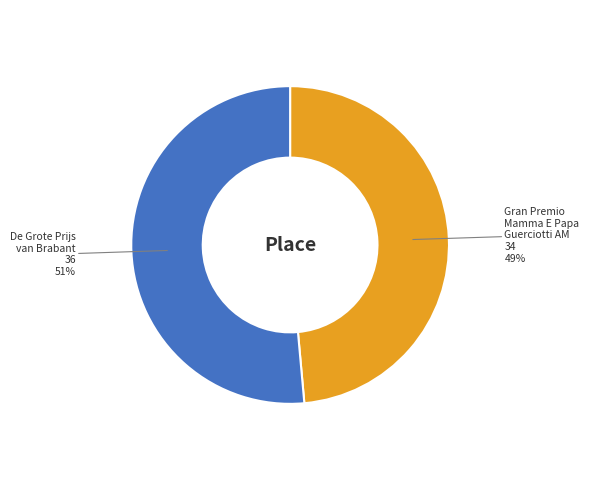

To the nearest percent, what is the combined percentage of Gran Premio Mamma E Papa Guerciotti AM and De Grote Prijs van Brabant?

100%